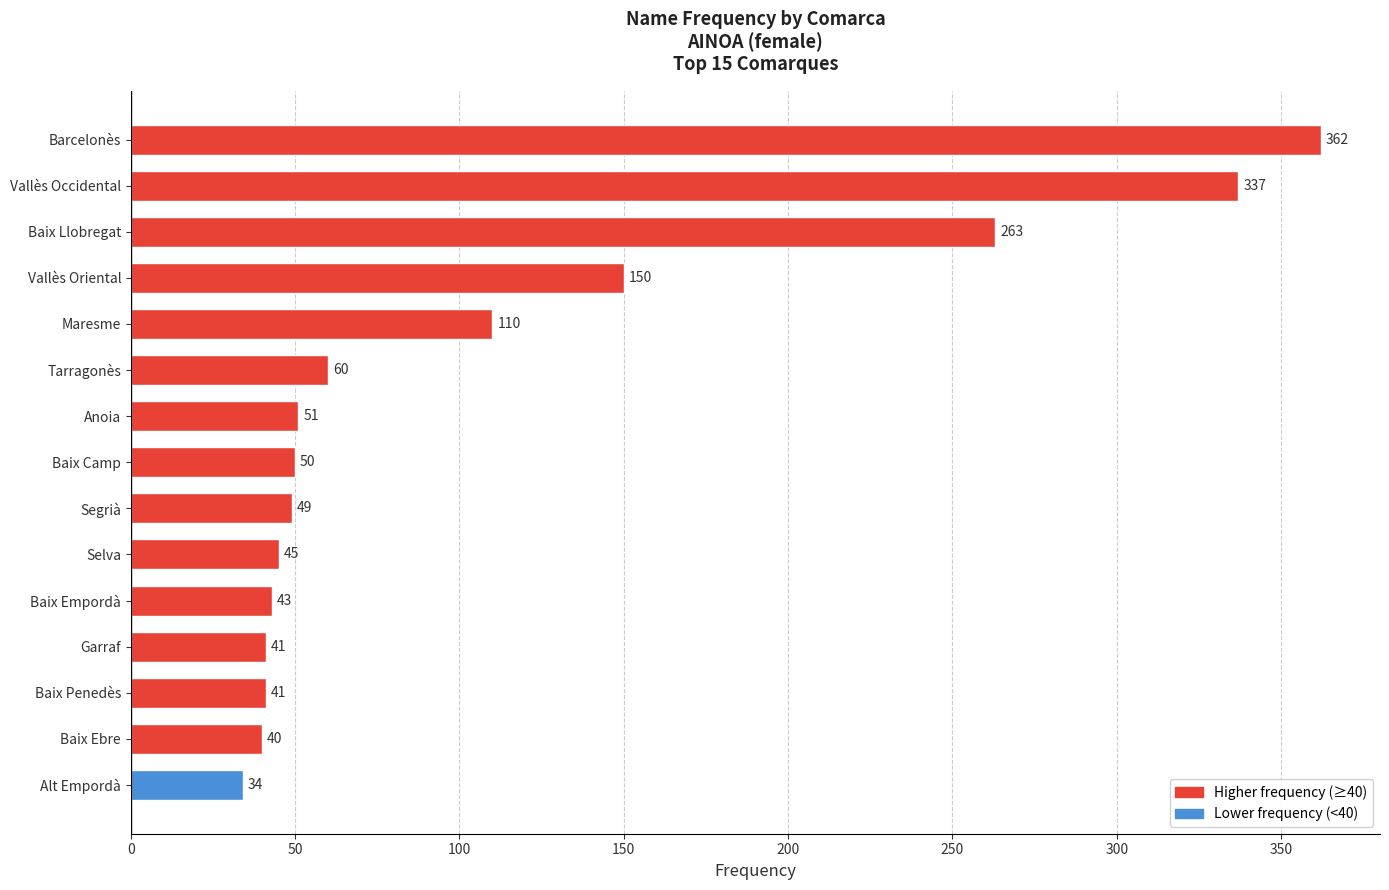

What is the smallest value displayed?

34